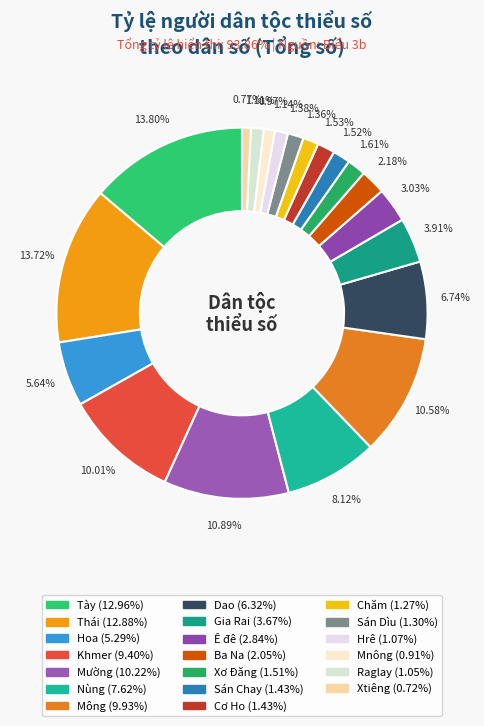

Count the number of slices in the pie.

20